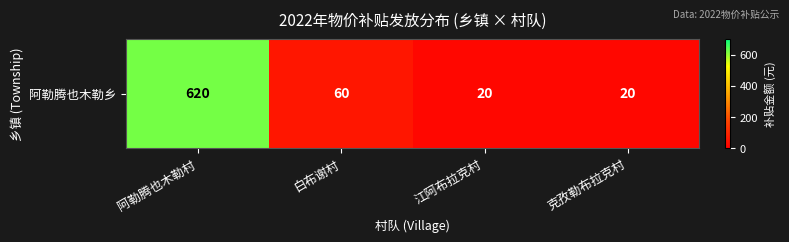

How many values exceed 60?

1